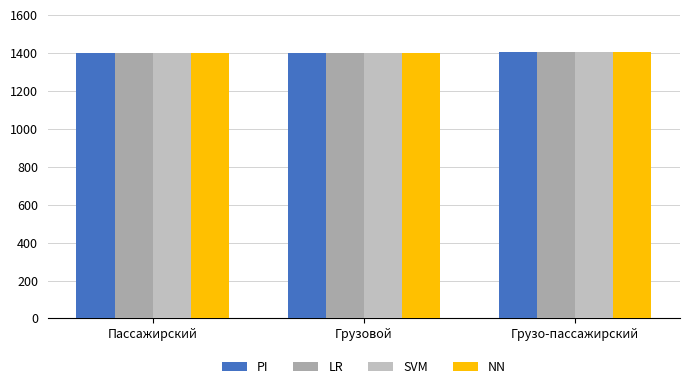

Which series has the largest range (max minus min)?

PI